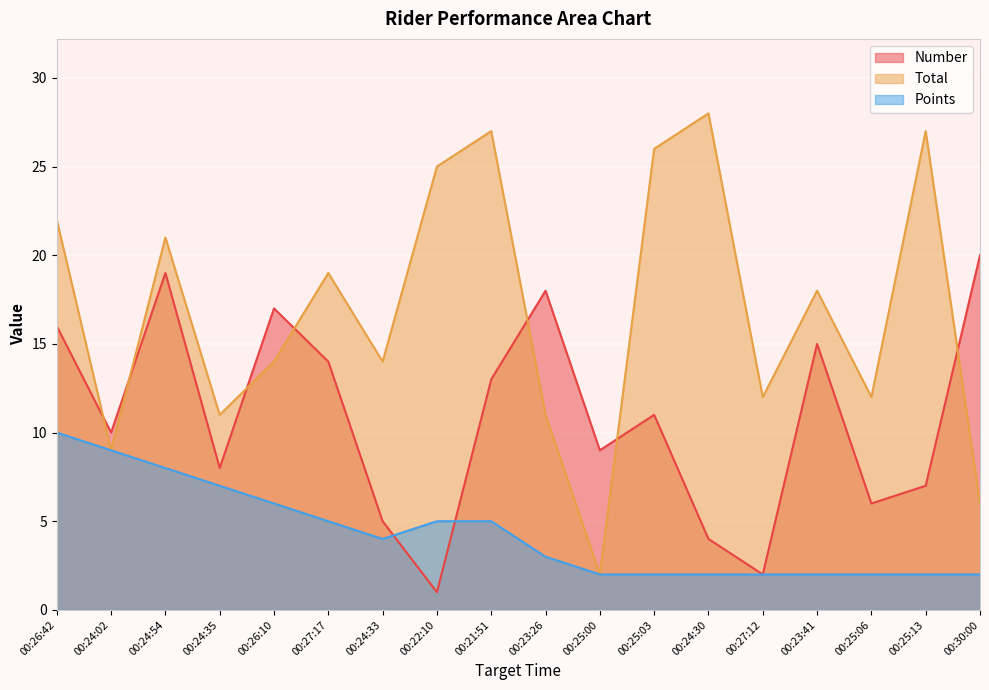

What position from the right is 00:23:41?

4